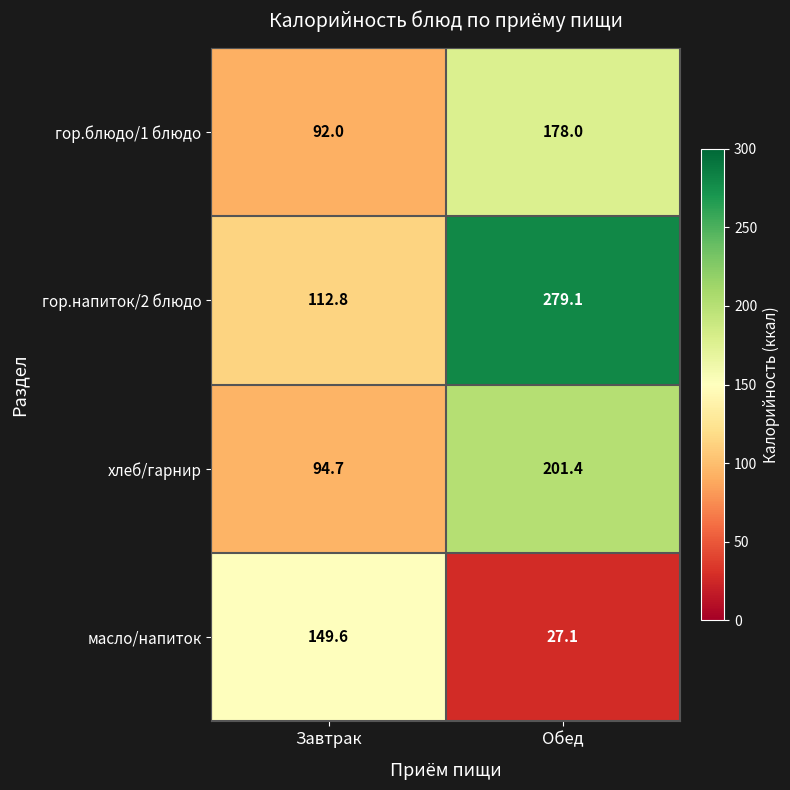

Which series has the largest range (max minus min)?

гор.напиток/2 блюдо